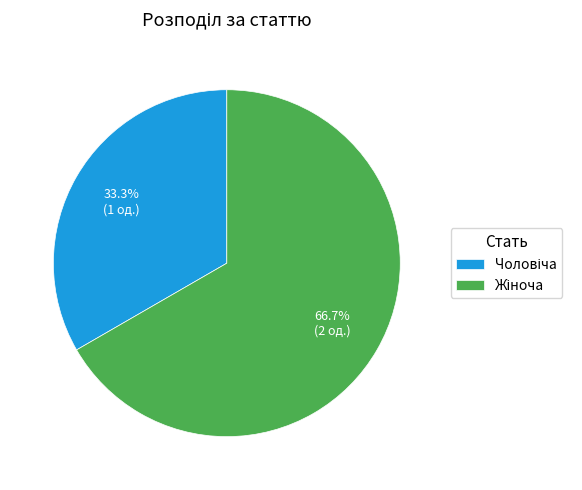

Does any single category account for the majority?

Yes